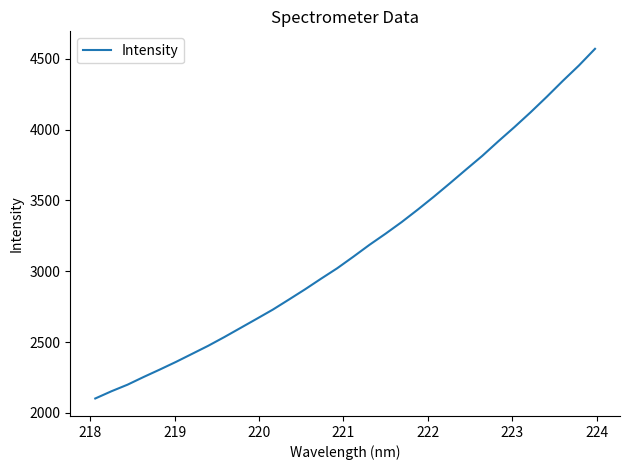

What is the minimum value shown in the chart?

2101.7